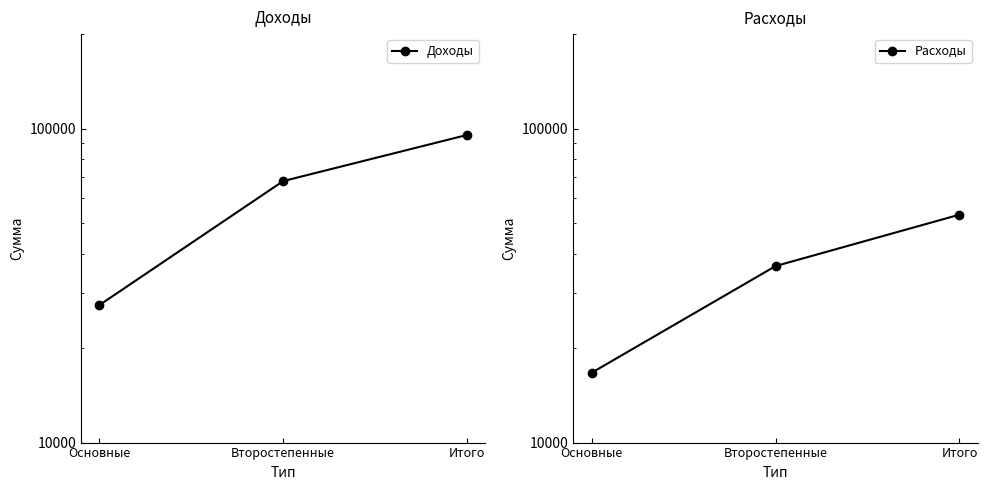

What is the minimum value shown in the chart?

16700